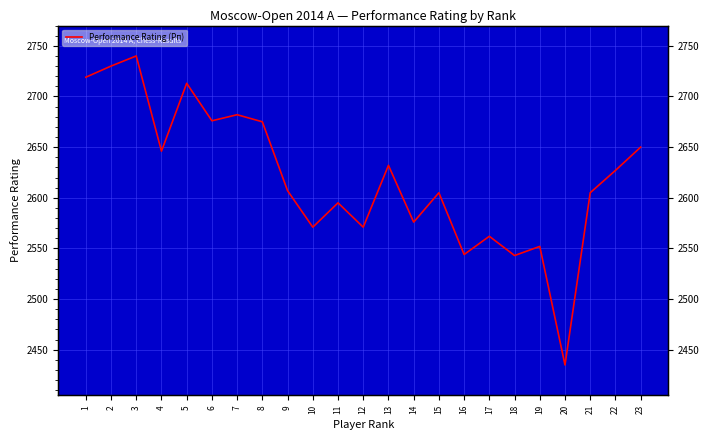

What is the value of the 18th point from the left?

2543